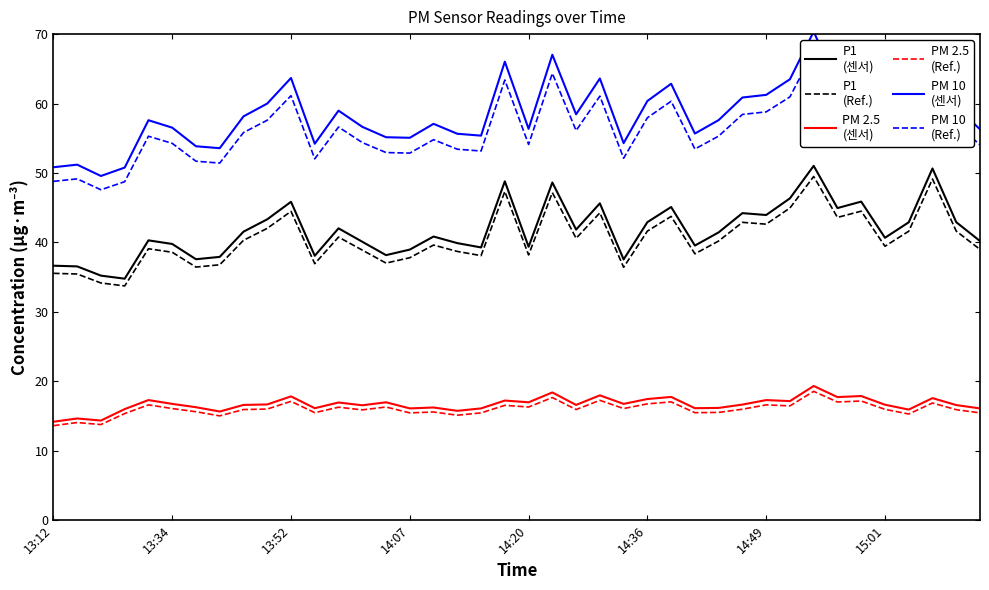

True or false: PM 10
(센서) and PM 10
(Ref.) cross at least once.

False